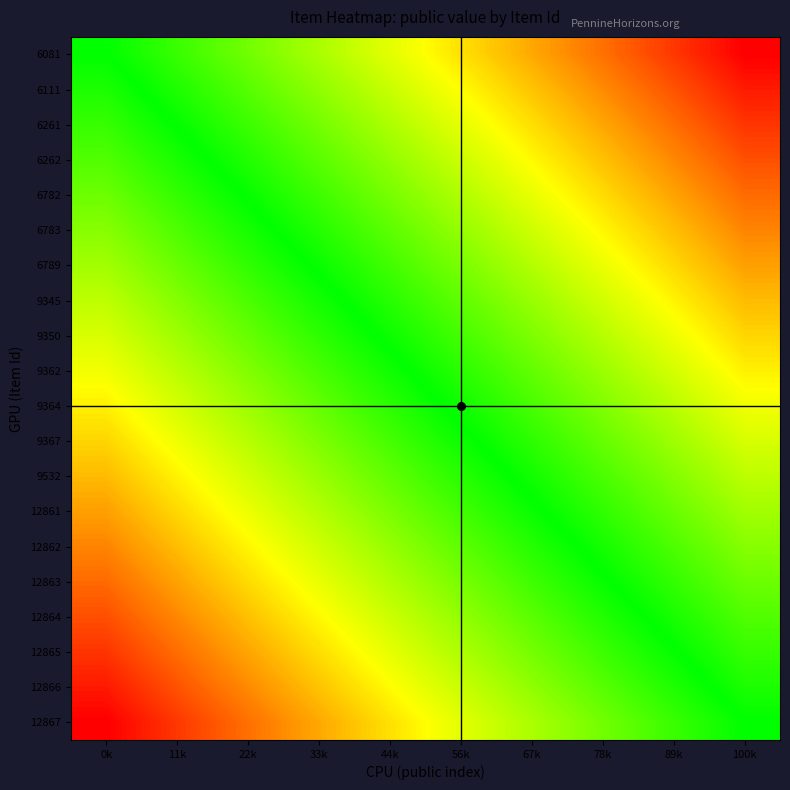

What is the smallest value displayed?

-1.0